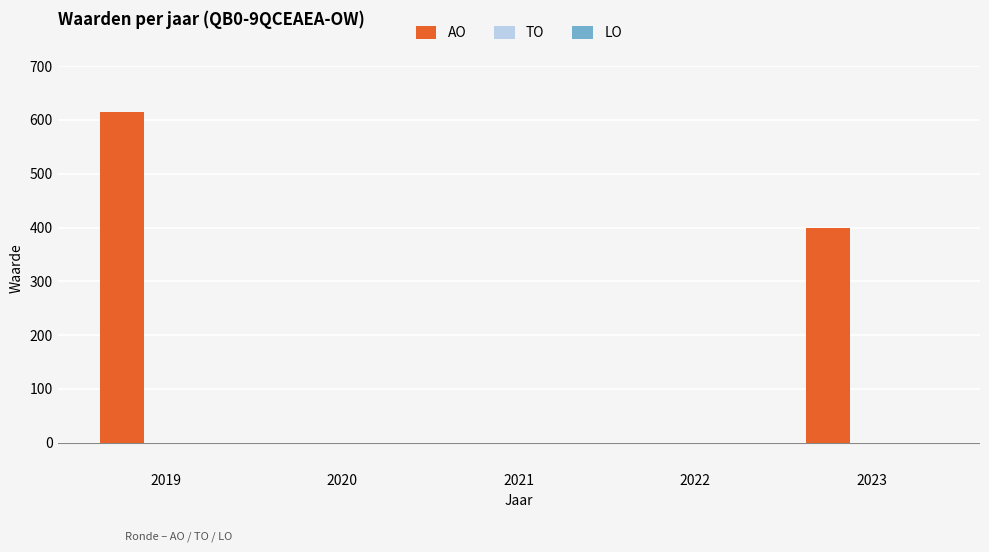

True or false: the data shows 0 at 2021.

True